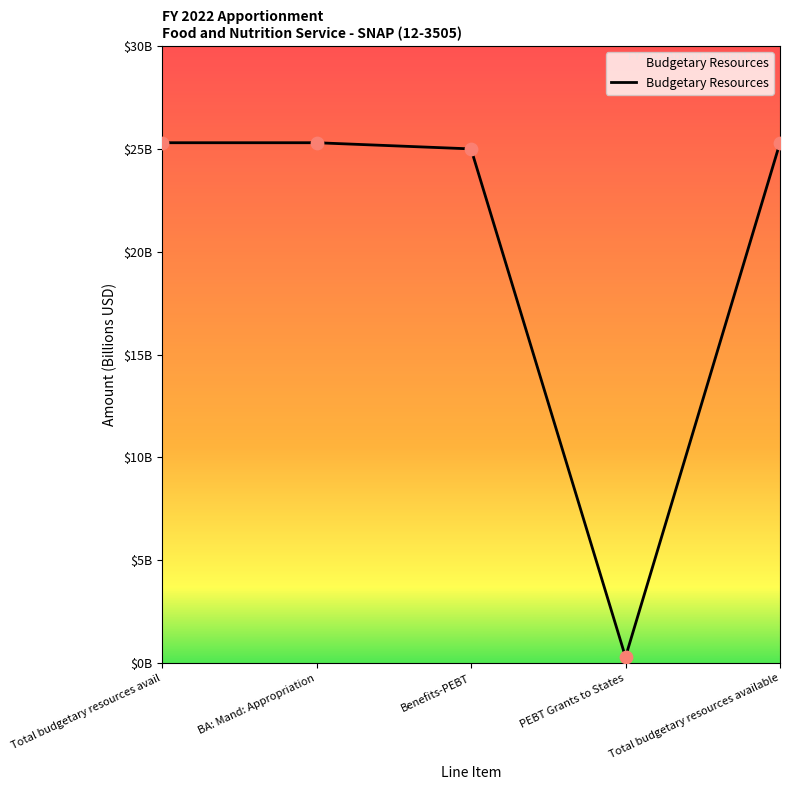

What is the change in value from Benefits-PEBT to PEBT Grants to States?

-24.7